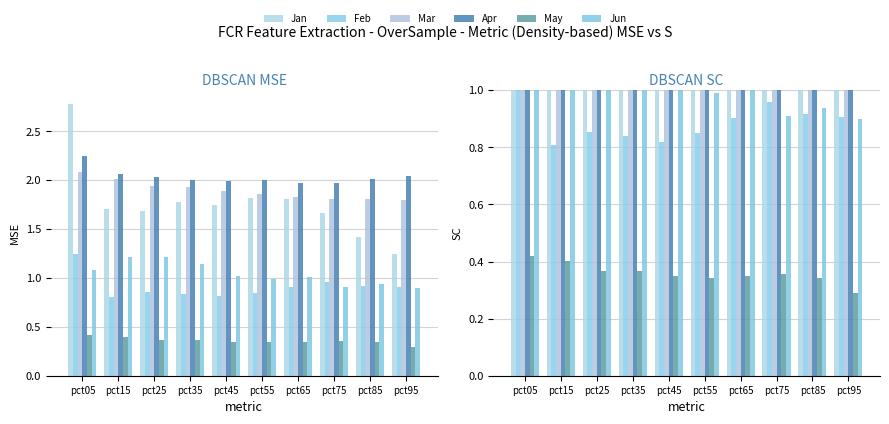

Reading left to right, what are all the values shown in this chart?

Jan: 2.8	1.7	1.7	1.8	1.7	1.8	1.8	1.7	1.4	1.2
Feb: 1.2	0.8	0.9	0.8	0.8	0.8	0.9	1.0	0.9	0.9
Mar: 2.1	2.0	1.9	1.9	1.9	1.9	1.8	1.8	1.8	1.8
Apr: 2.3	2.1	2.0	2.0	2.0	2.0	2.0	2.0	2.0	2.0
May: 0.4	0.4	0.4	0.4	0.3	0.3	0.3	0.4	0.3	0.3
Jun: 1.1	1.2	1.2	1.1	1.0	1.0	1.0	0.9	0.9	0.9